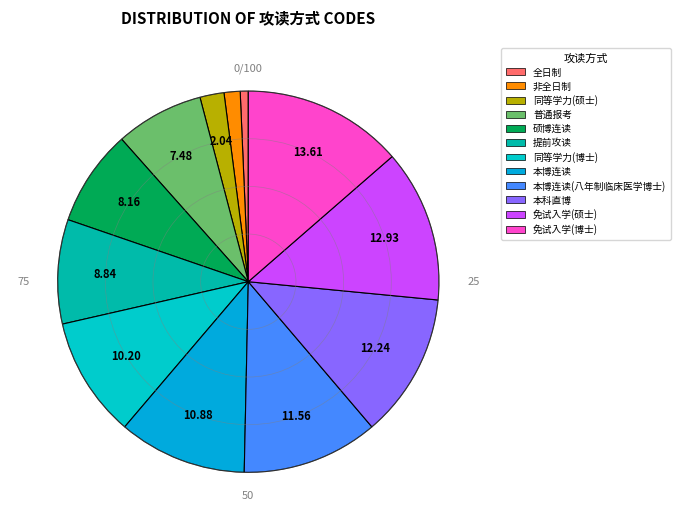

To the nearest percent, what is the average slice percentage?

8%